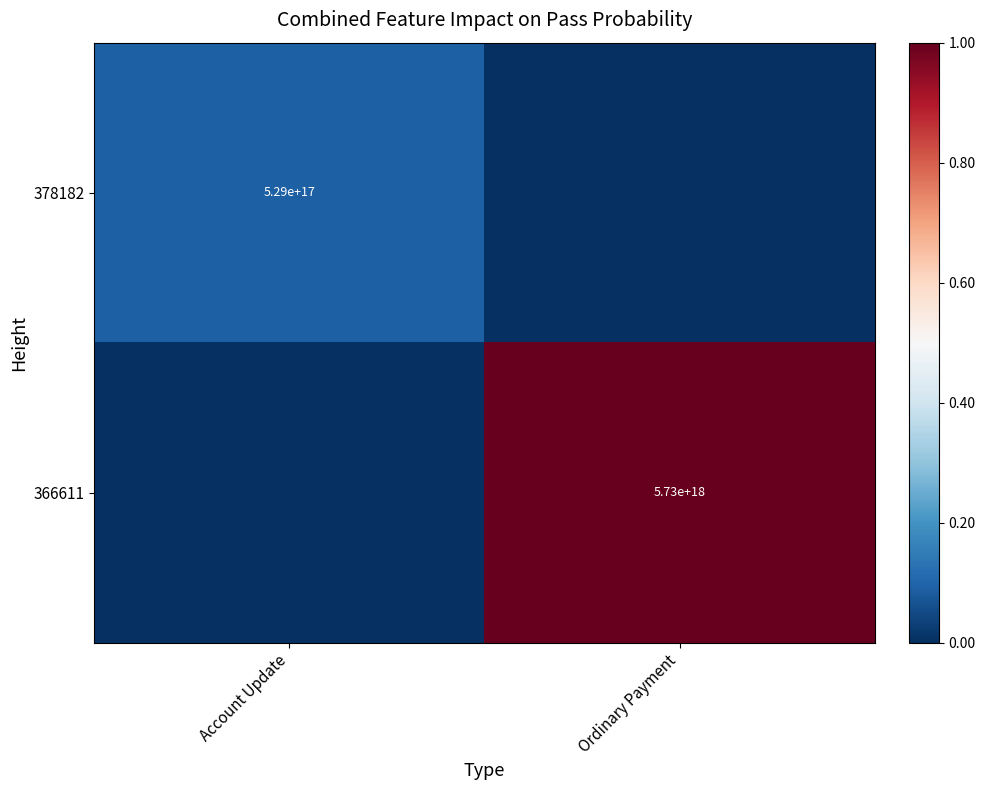

Is it true that 366611 equals 5730000000000000000 at Ordinary Payment?

True